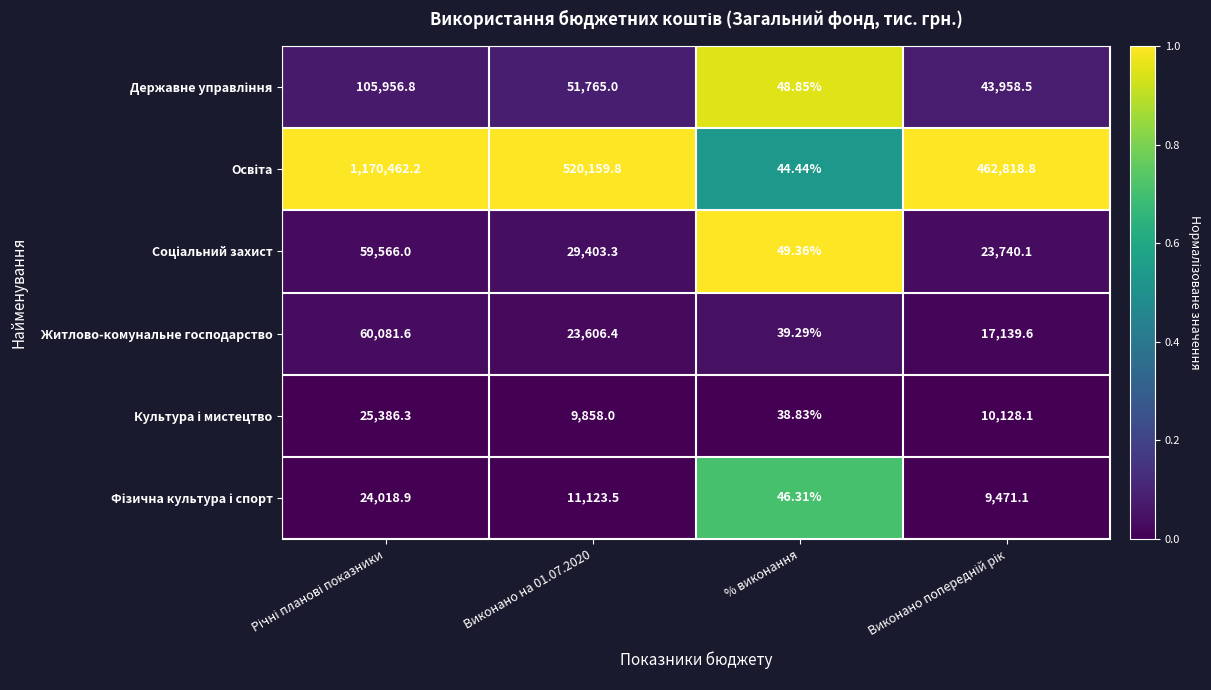

Which label corresponds to the smallest value in the chart?

% виконання